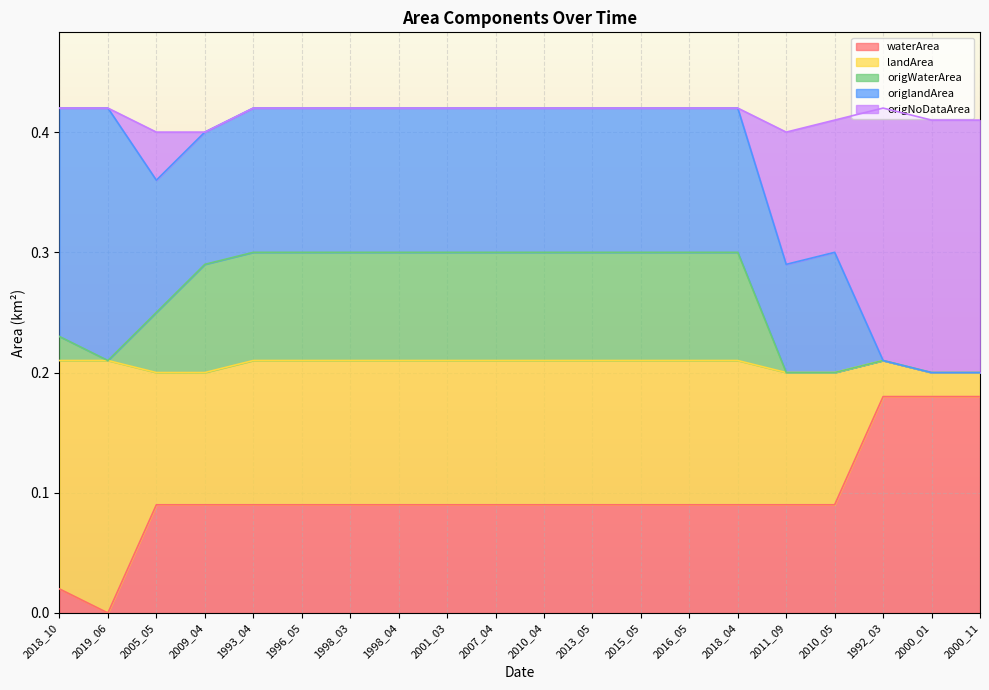

What are all the series names shown in the legend?

waterArea, landArea, origWaterArea, origlandArea, origNoDataArea